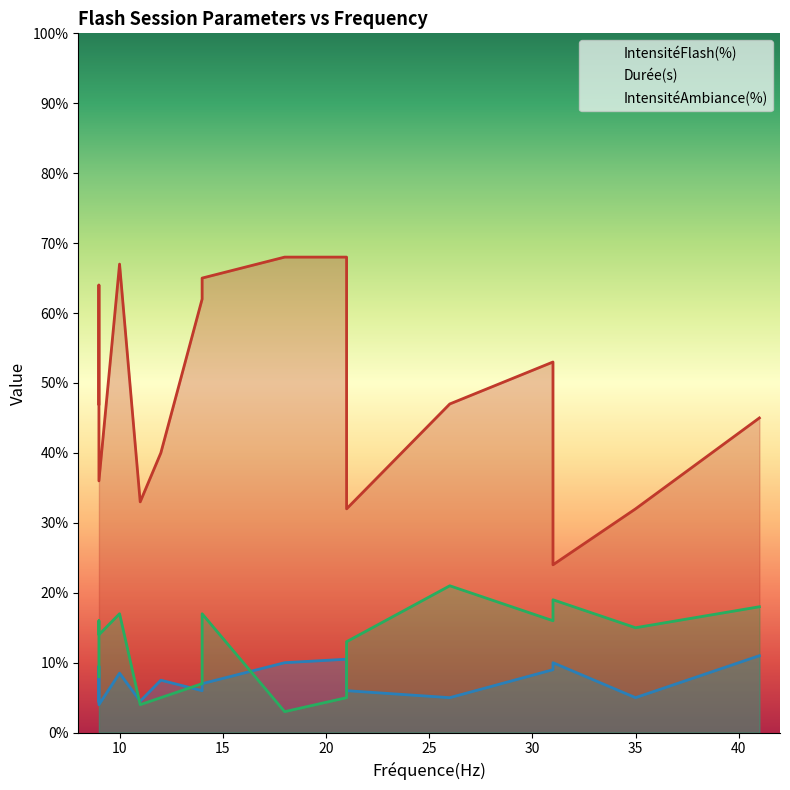

Reading left to right, list all the values displayed in this chart.

IntensitéFlash(%): 9=47.0	10=67.0	11=33.0	12=40.0	14=62.0	18=68.0	21=68.0	26=47.0	35=32.0	9=64.0	9=36.0	21=32.0	31=53.0	14=65.0	41=45.0	31=24.0
Durée(s): 9=4.5	10=8.5	11=4.5	12=7.5	14=6.0	18=10.0	21=10.5	26=5.0	35=5.0	9=9.5	9=4.0	21=6.0	31=9.0	14=7.0	41=11.0	31=10.0
IntensitéAmbiance(%): 9=8.0	10=17.0	11=4.0	12=5.0	14=7.0	18=3.0	21=5.0	26=21.0	35=15.0	9=16.0	9=14.0	21=13.0	31=16.0	14=17.0	41=18.0	31=19.0